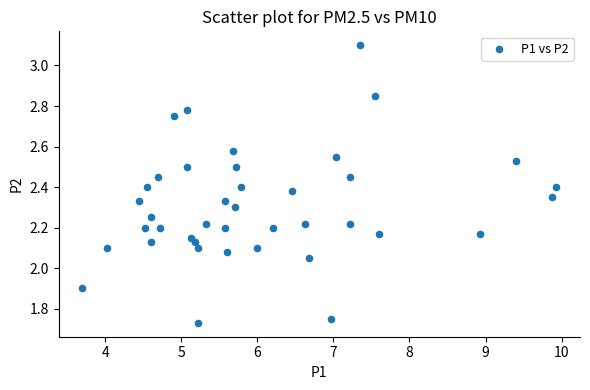

What is the range of Y values (max minus min)?

1.4